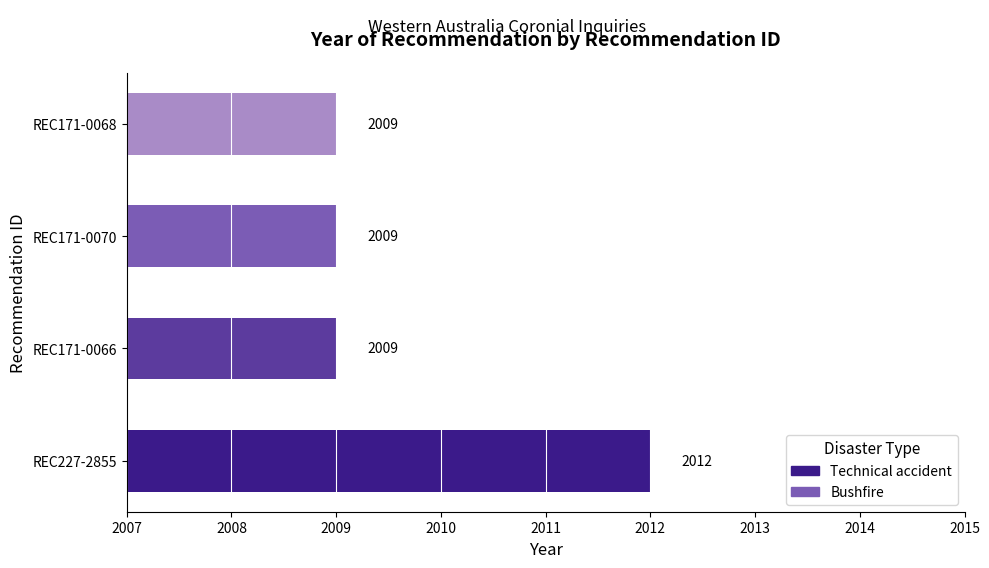

Which label corresponds to the largest value in the chart?

REC227-2855